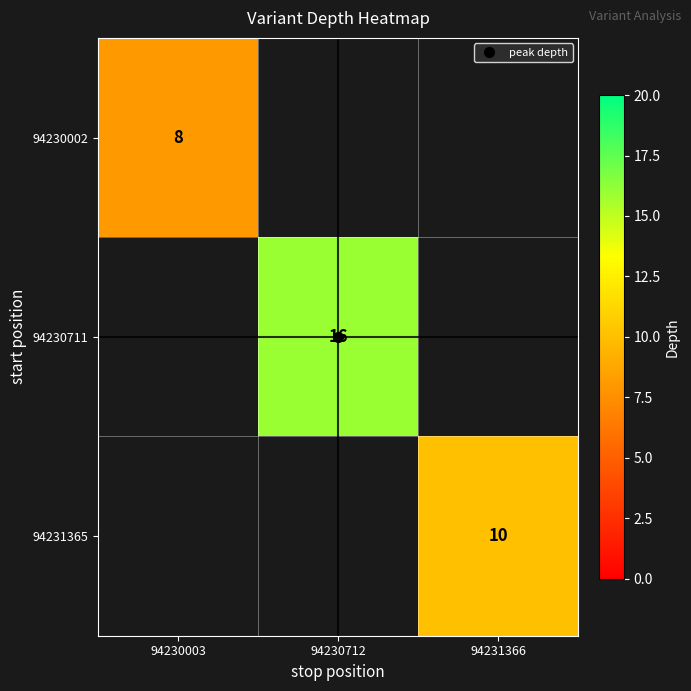

What is the smallest value displayed?

8.0